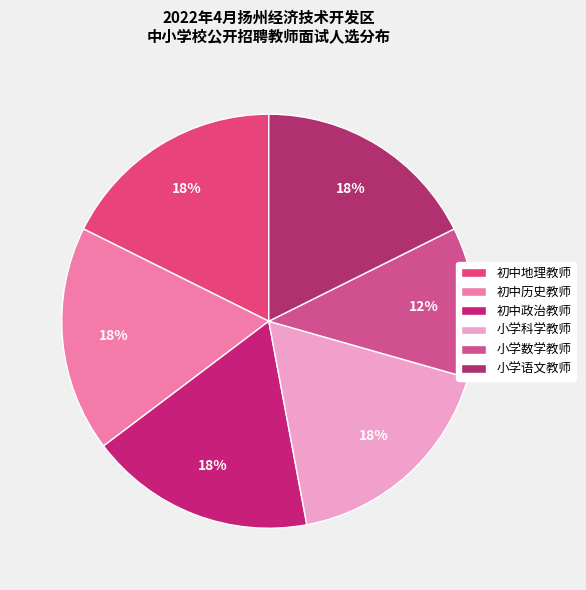

To the nearest percent, what is the difference between the largest and smallest slice percentages?

6%